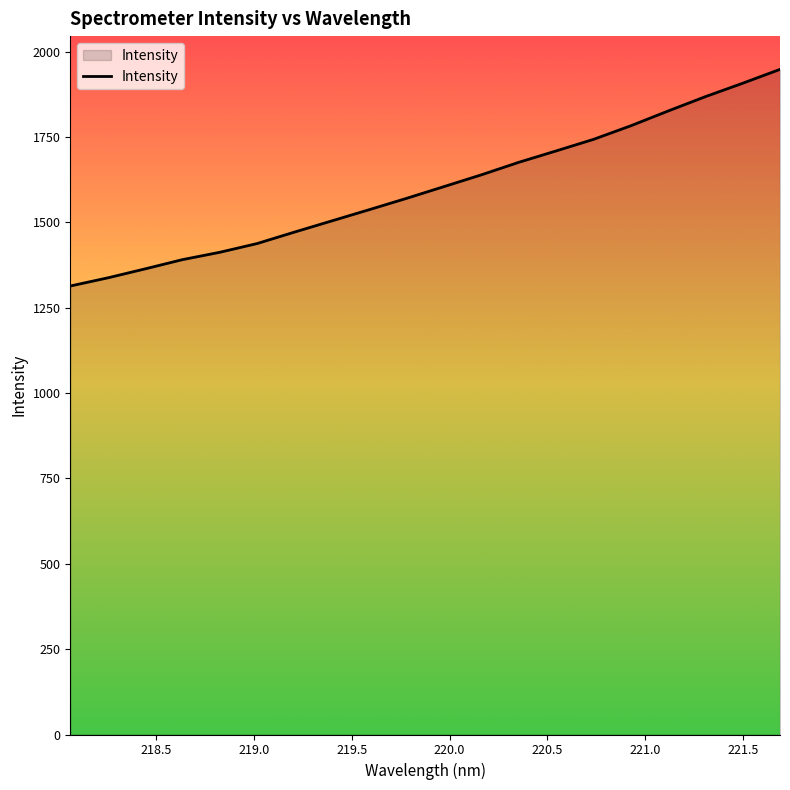

What is the difference between the second highest and second lowest values?

570.0